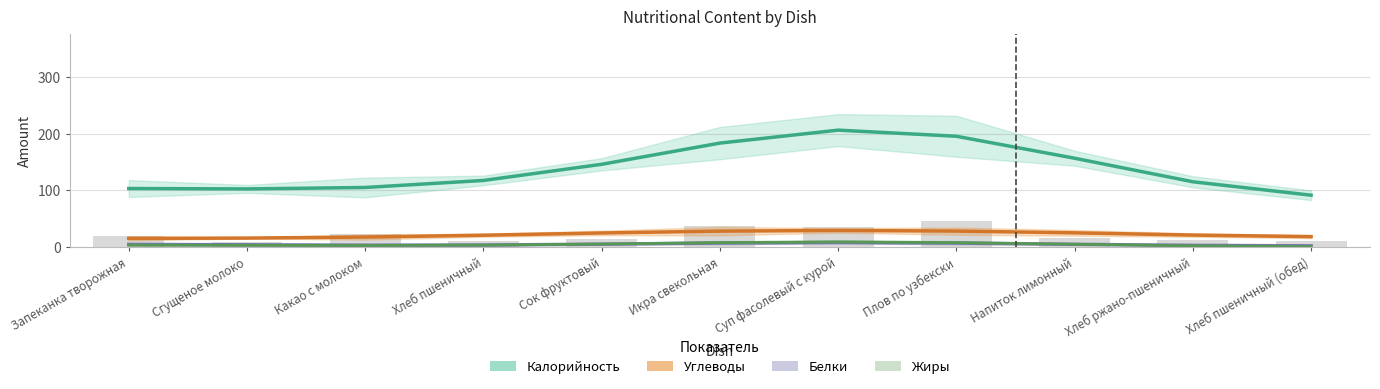

What is the label of the 3rd bar from the right?

Напиток лимонный